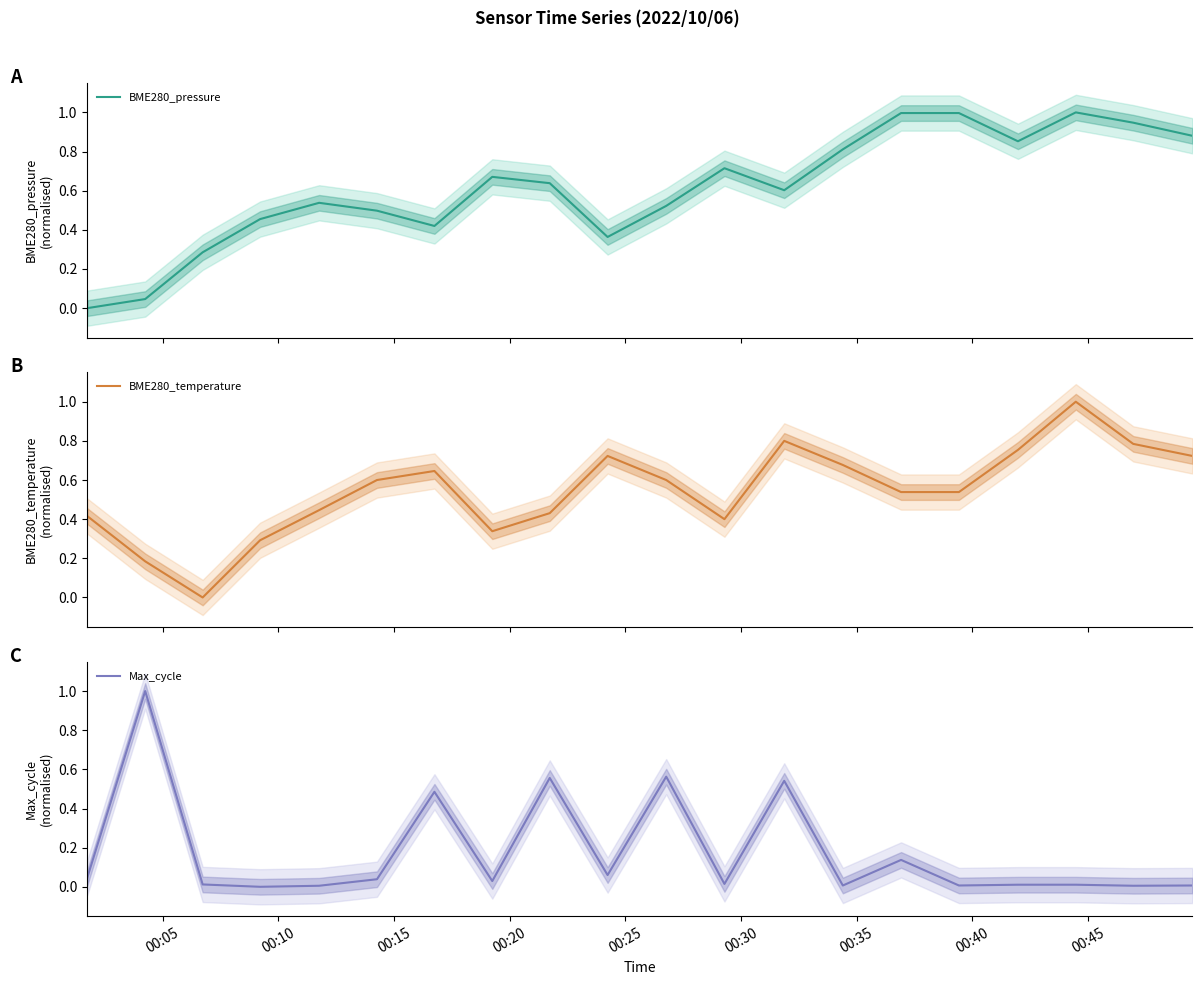

What is the highest value of the BME280_pressure series?

1.0